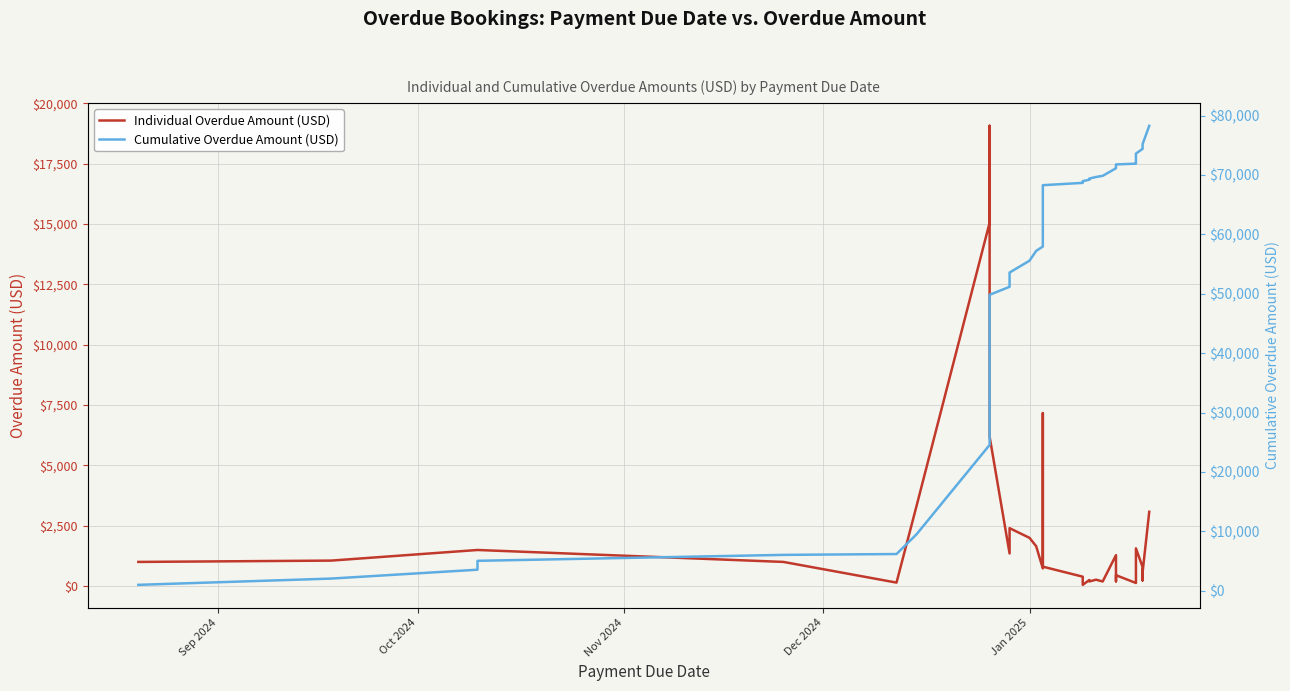

Count the number of data series in this chart.

2